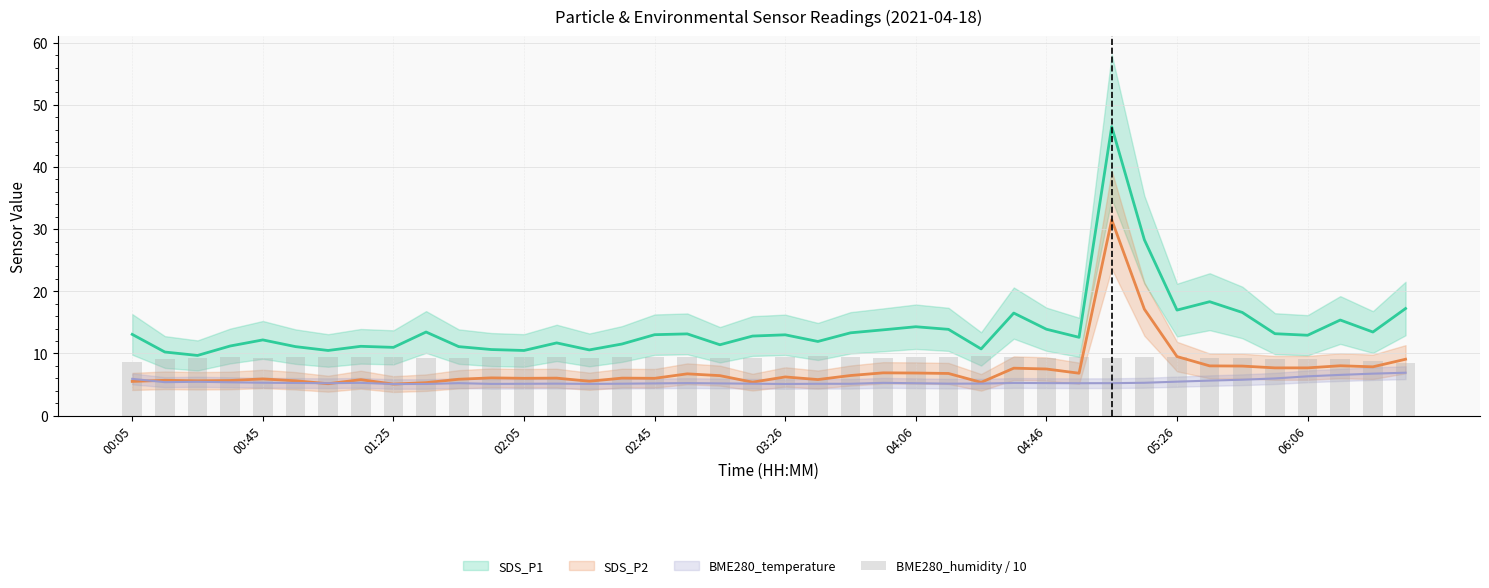

What position from the left is 03:26?

21